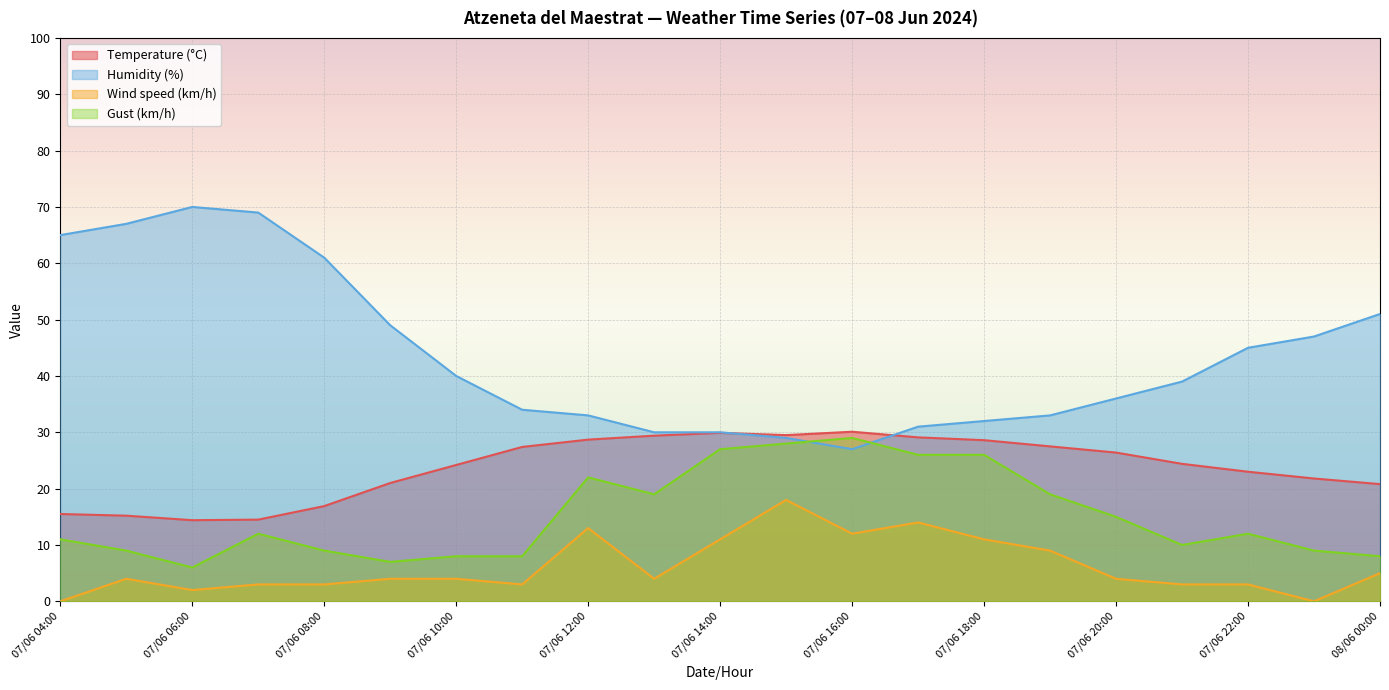

True or false: Gust (km/h) and Temperature (°C) cross at least once.

False